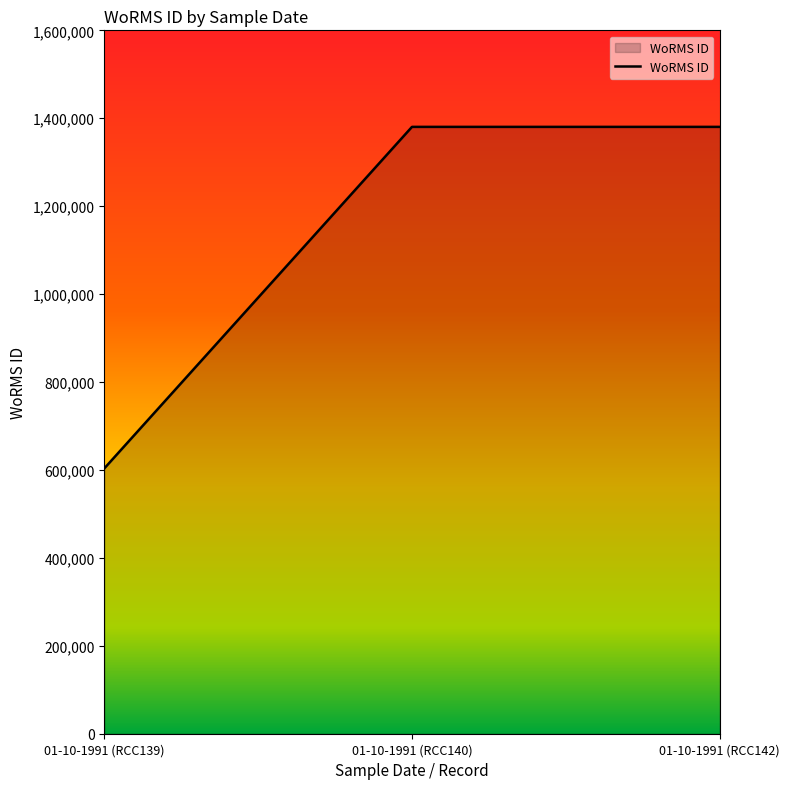

True or false: the data shows 797857 at 01-10-1991 (RCC139).

False